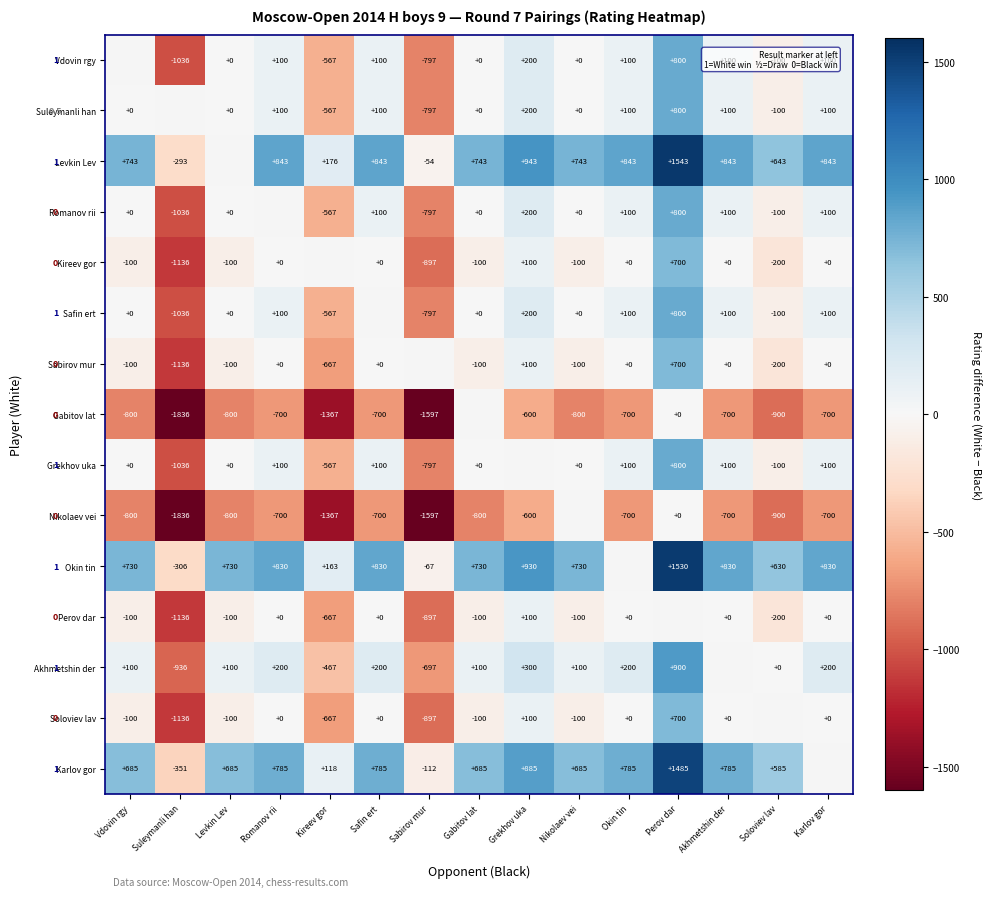

The Safin ert series shows 67.9 at Karlov gor. True or false?

False